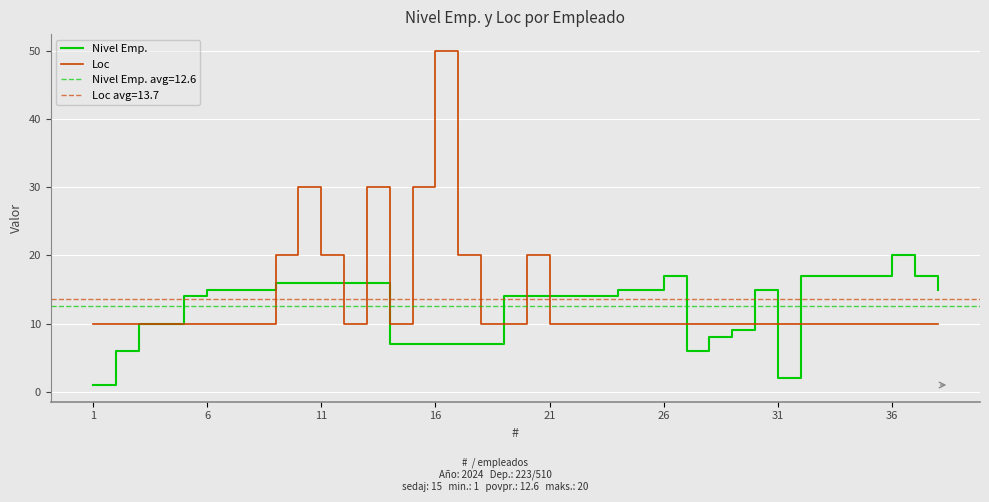

What is the difference between the maximum and minimum values in the Loc series?

40